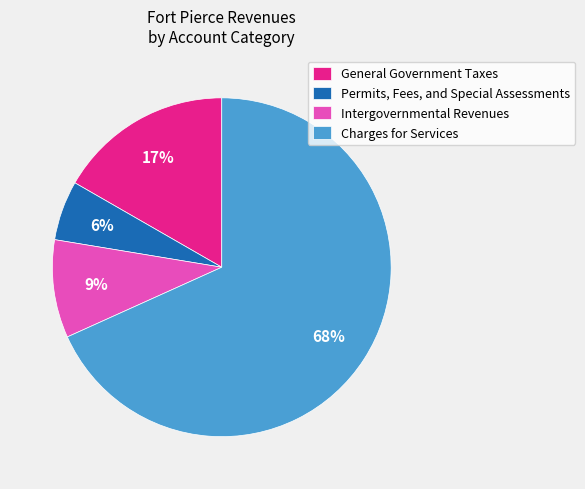

Which category accounts for the majority?

Charges for Services